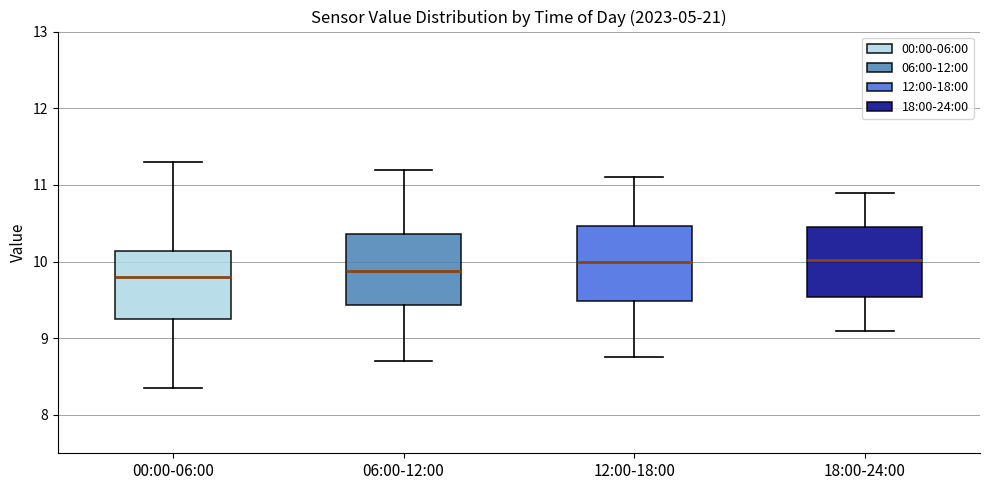

Reading left to right, read every box against the y-axis: the position of its median line, the range the box covers, and the ends of its whiskers. The values are not printed on the chart, so give them approximately, as read against the axis.

00:00-06:00: median 9.8, box 9.2 to 10.1, whiskers 8.4 to 11.3
06:00-12:00: median 9.9, box 9.4 to 10.4, whiskers 8.7 to 11.2
12:00-18:00: median 10.0, box 9.5 to 10.5, whiskers 8.8 to 11.1
18:00-24:00: median 10.0, box 9.5 to 10.5, whiskers 9.1 to 10.9